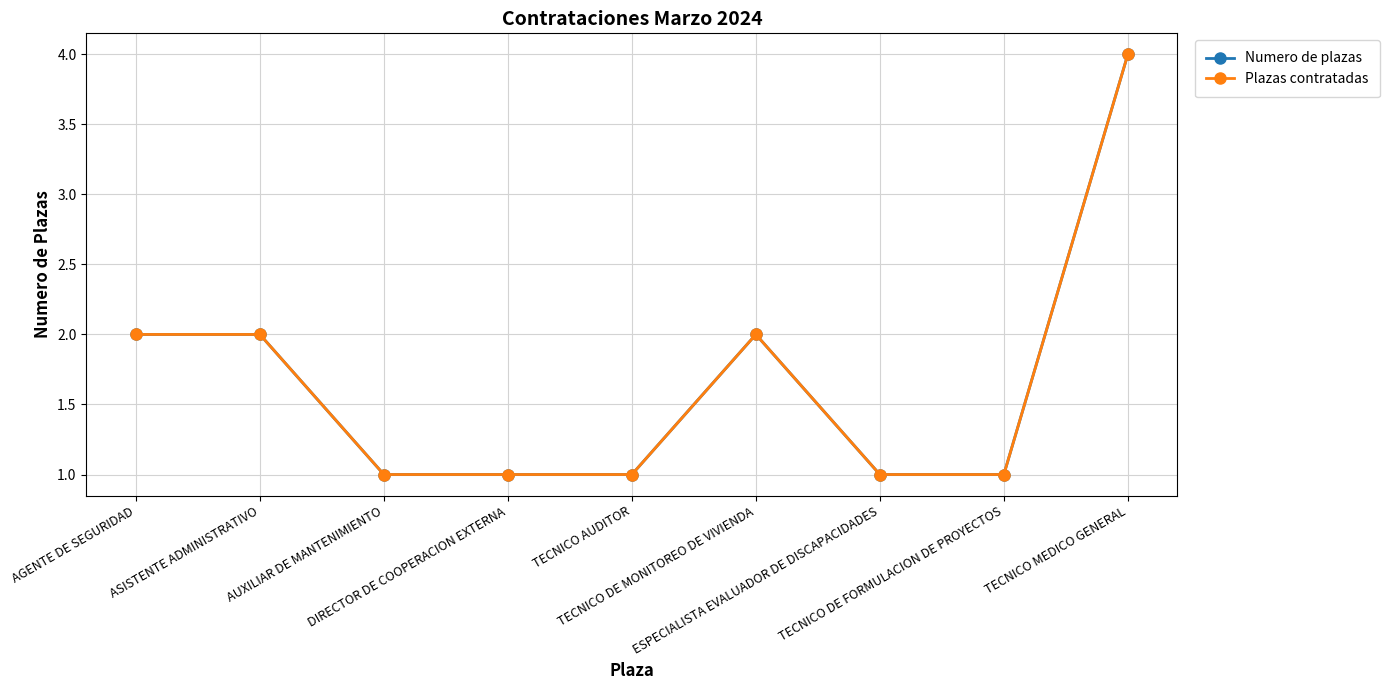

At which label does Plazas contratadas reach its minimum?

AUXILIAR DE MANTENIMIENTO